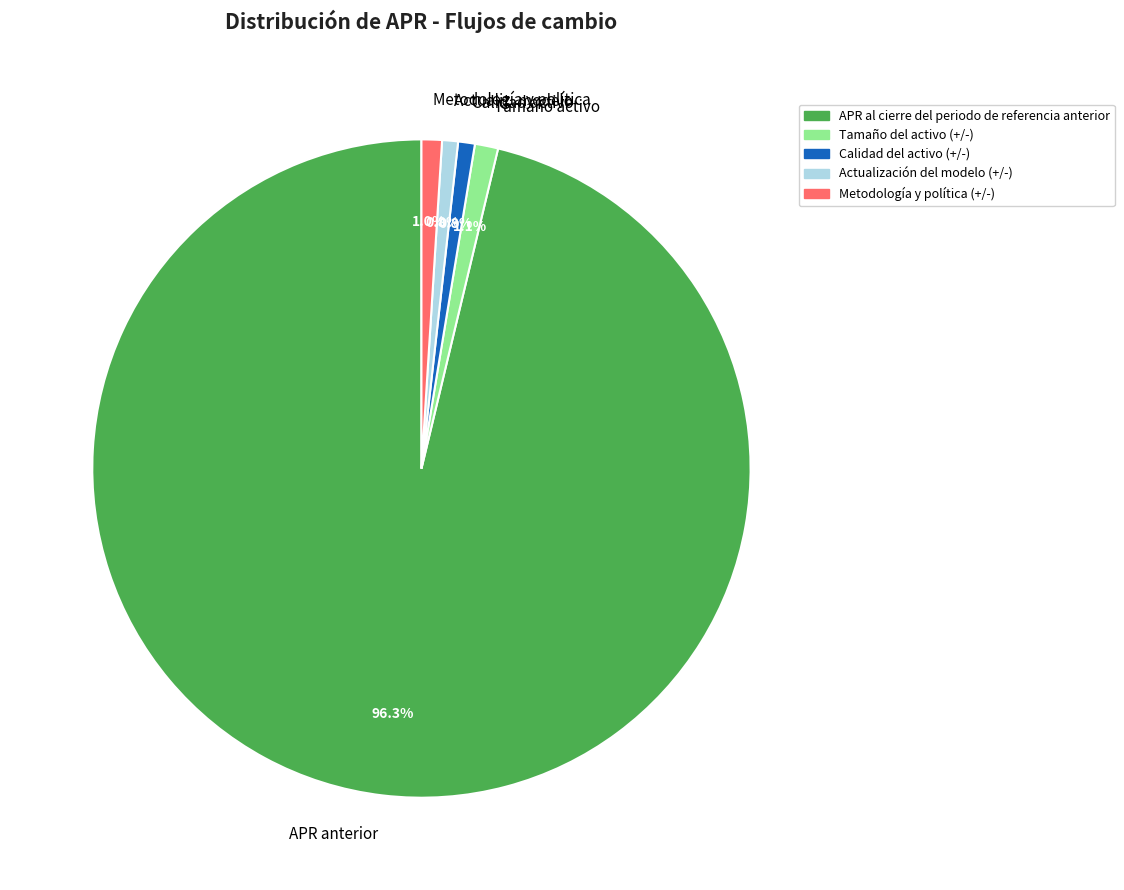

Is there any slice that represents more than half of the pie?

Yes